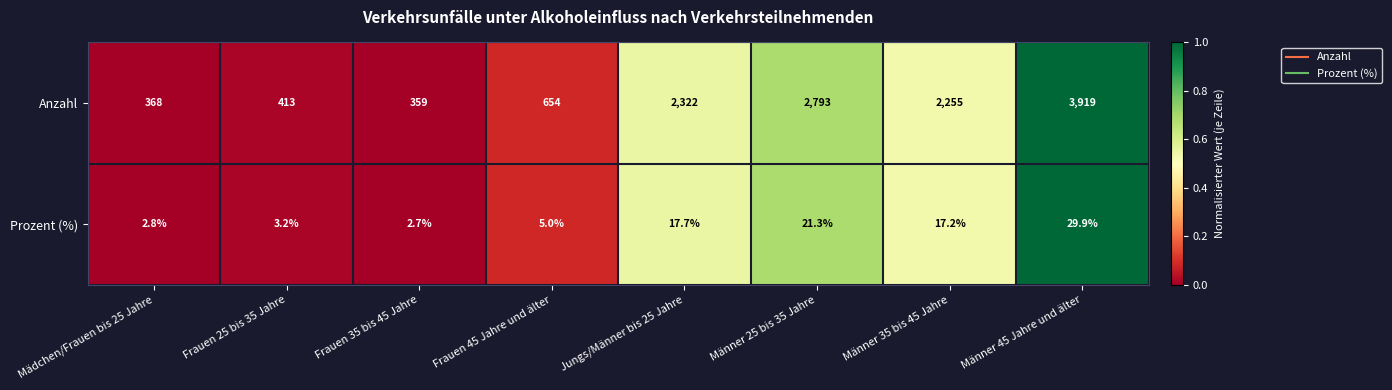

Between Männer 25 bis 35 Jahre and Männer 35 bis 45 Jahre, which series saw the biggest shift?

Anzahl